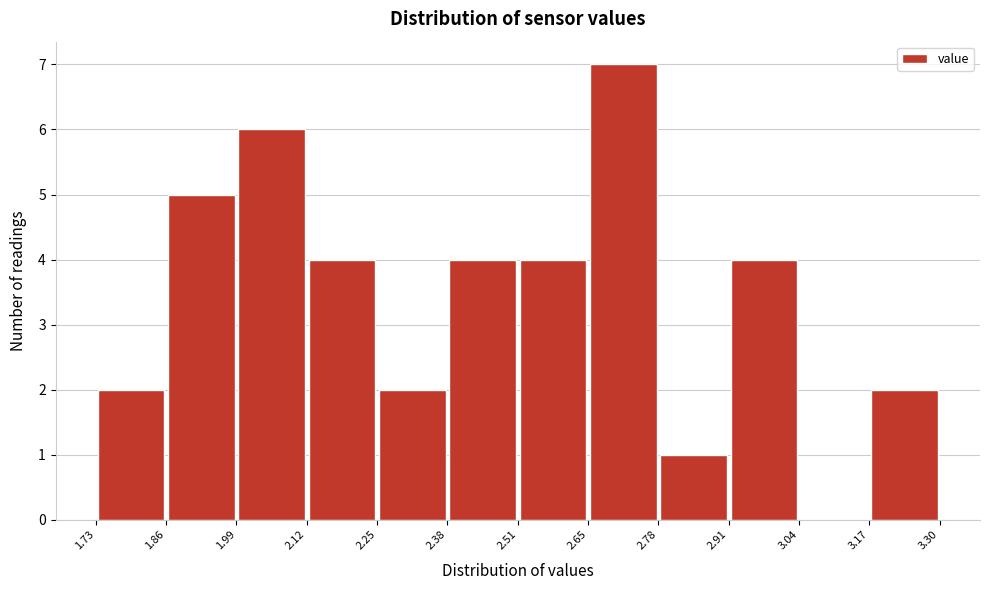

Over which range of the x-axis is the bar tallest?

2.65 to 2.78